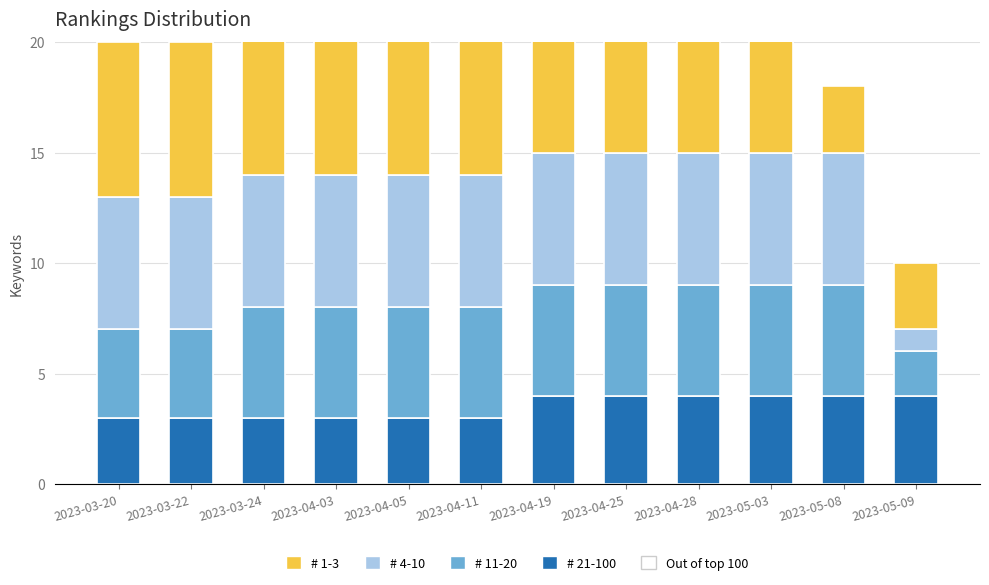

Which category has the lowest value across all series?

2023-05-09